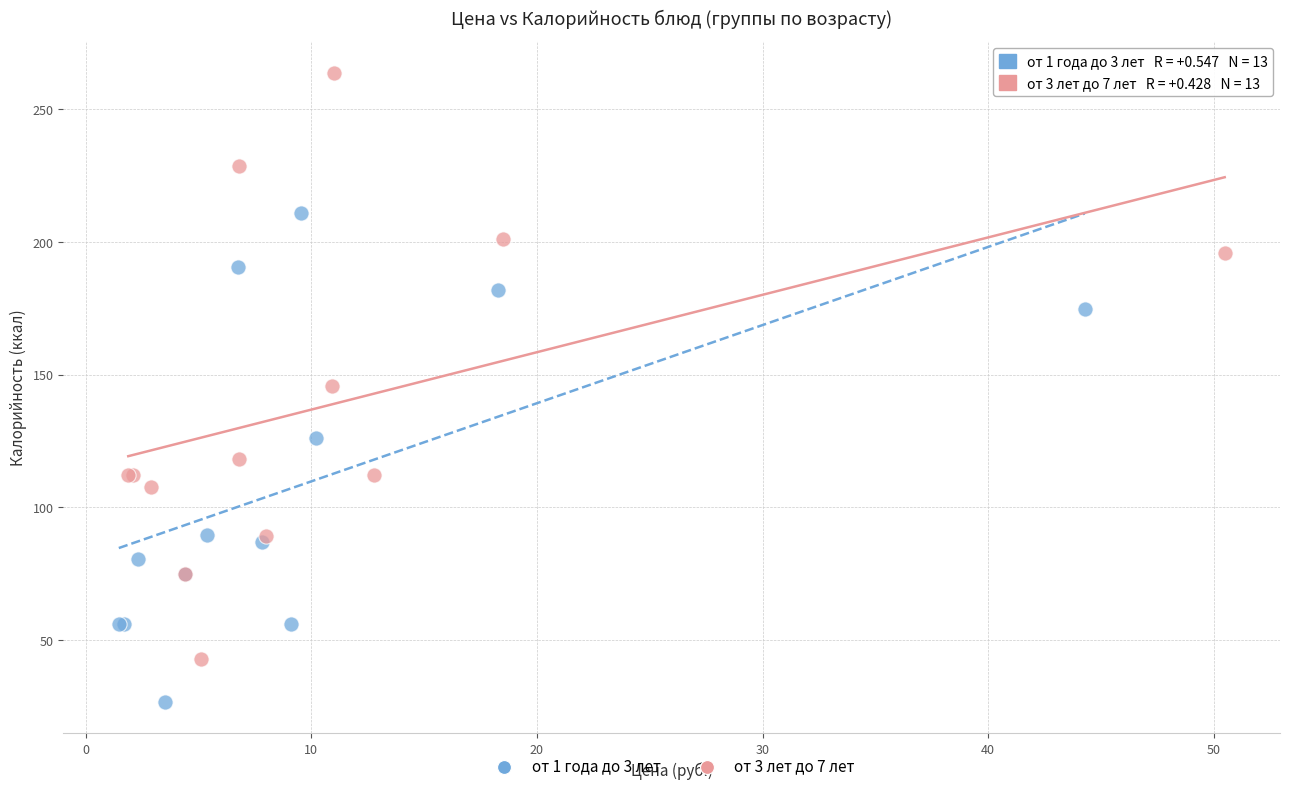

Which series contains the highest Y value?

от 3 лет до 7 лет